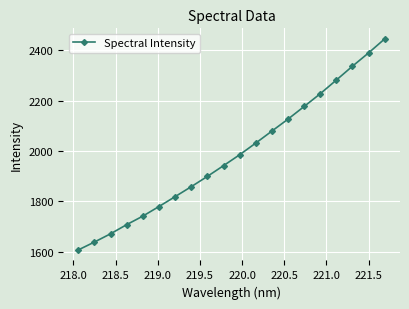

What is the sum of all values?

39746.2